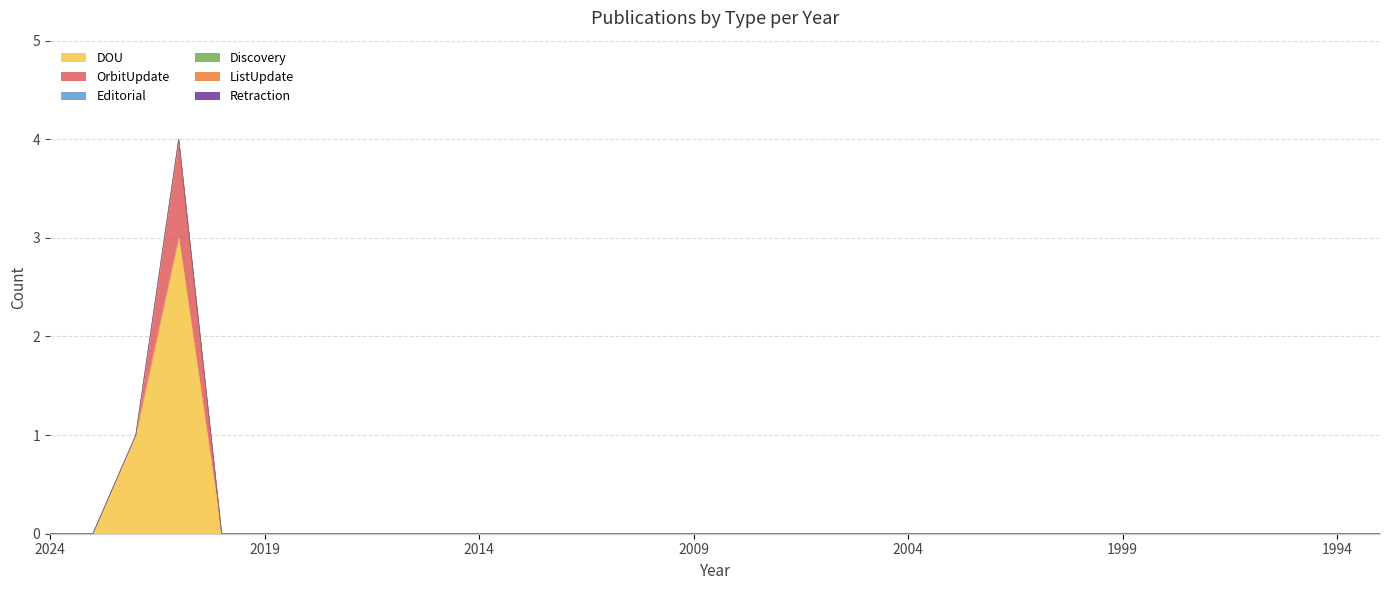

How many series are shown in this chart?

6